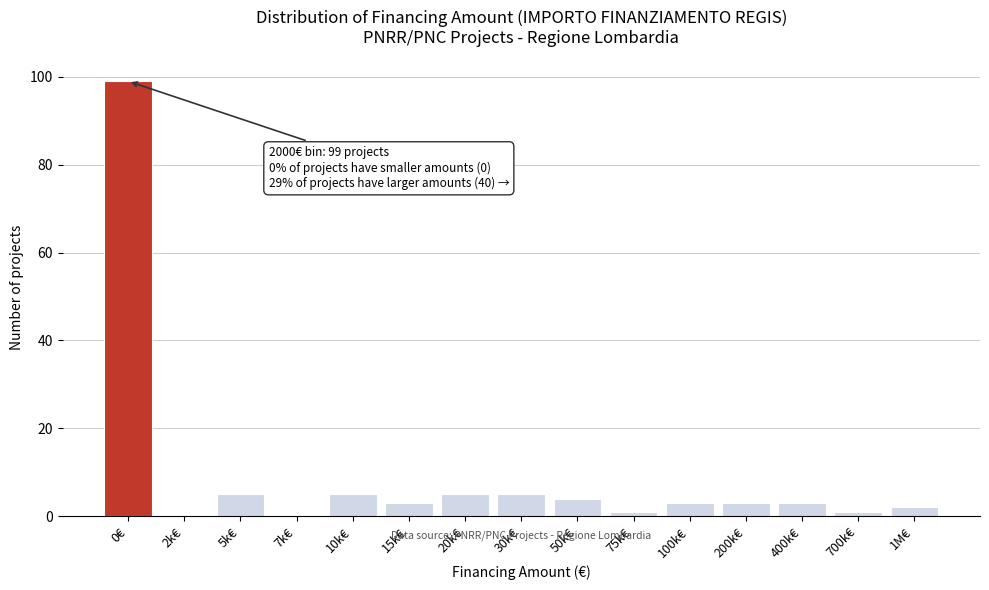

Reading left to right, transcribe all the data shown in this chart.

0€=99	2k€=0	5k€=5	7k€=0	10k€=5	15k€=3	20k€=5	30k€=5	50k€=4	75k€=1	100k€=3	200k€=3	400k€=3	700k€=1	1M€=2